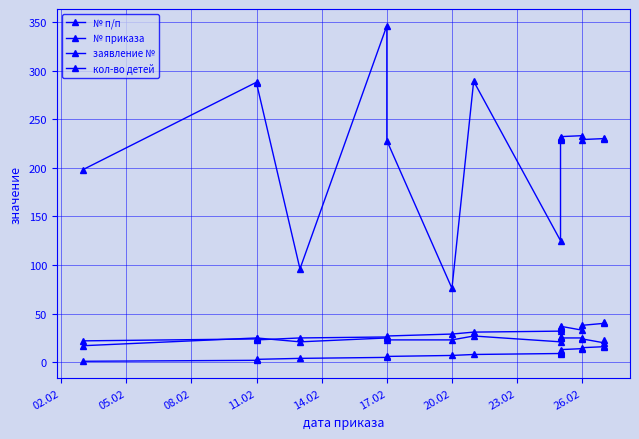

True or false: кол-во детей and № приказа intersect in this chart.

True